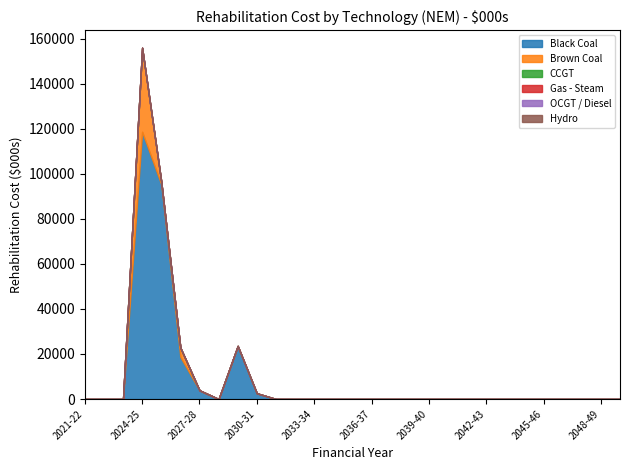

Where is the first local minimum for Black Coal?

2028-29